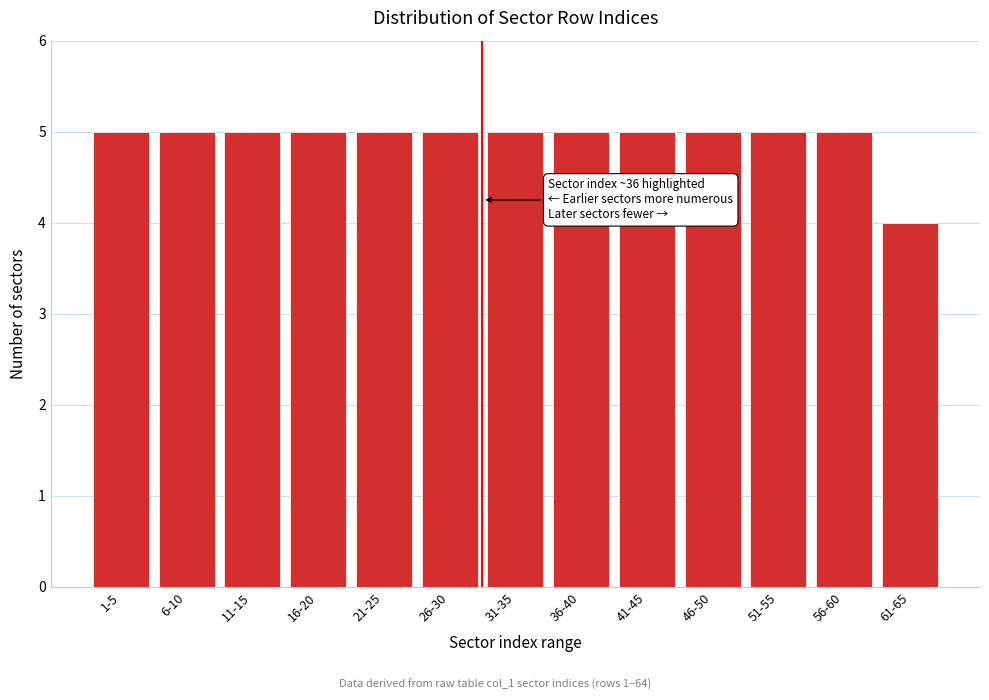

Reading left to right, list all the values displayed in this chart.

1-5=5	6-10=5	11-15=5	16-20=5	21-25=5	26-30=5	31-35=5	36-40=5	41-45=5	46-50=5	51-55=5	56-60=5	61-65=4